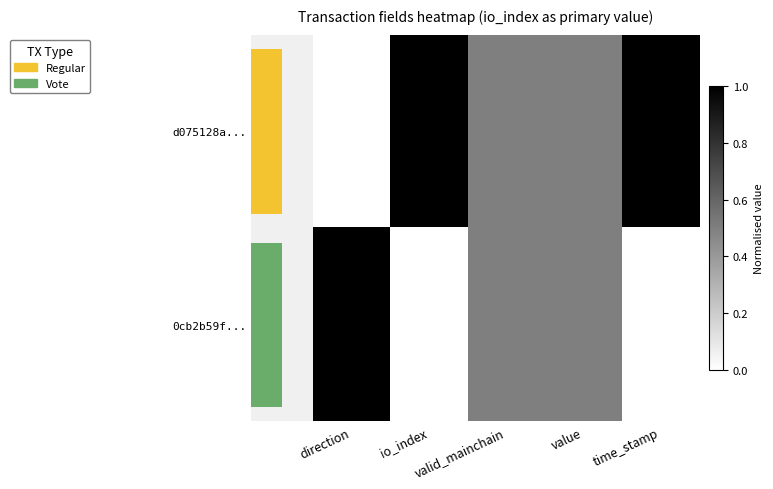

What is the average value of the d075128a... series?

0.6